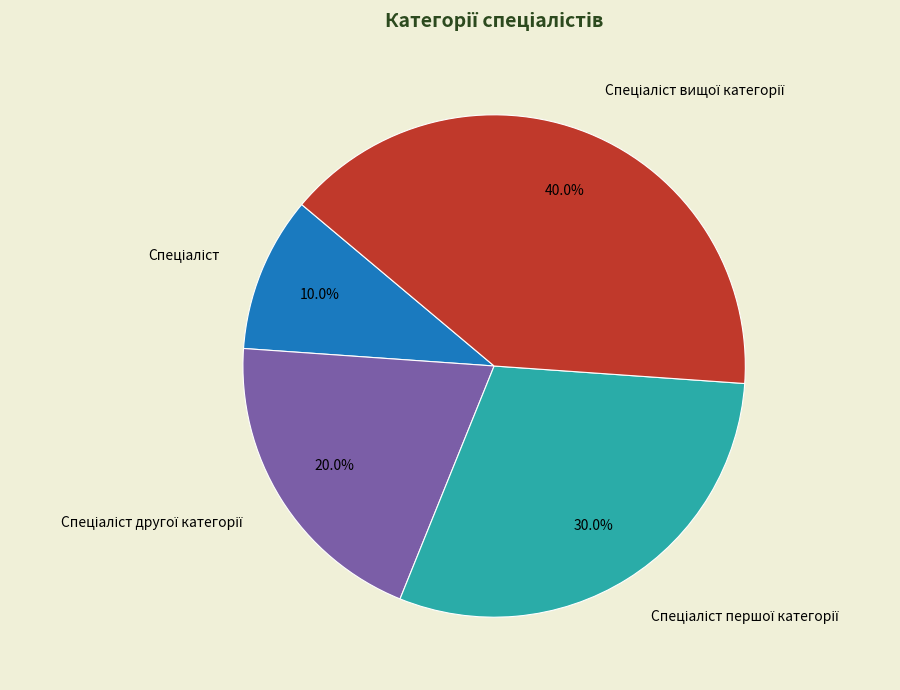

Is there any slice that represents more than half of the pie?

No